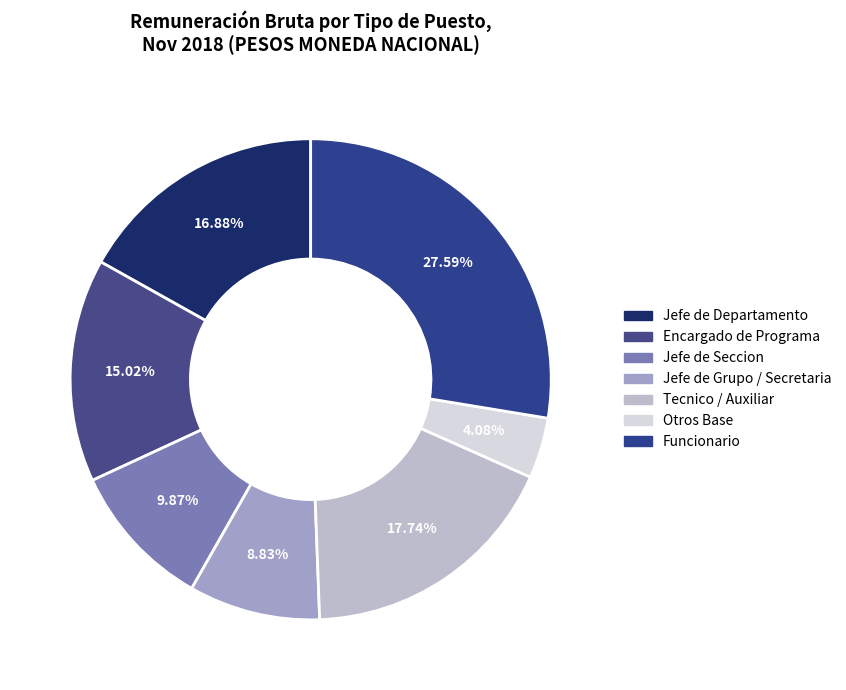

How many slices are in this pie chart?

7